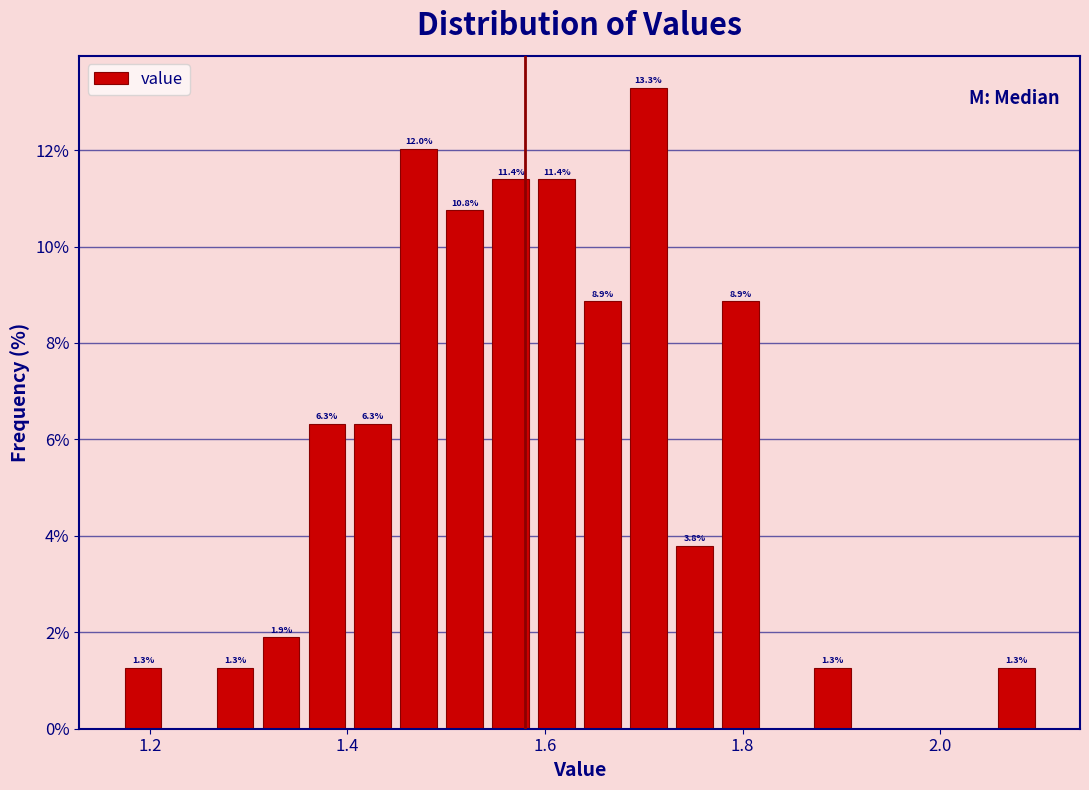

Read against the x-axis, roughly where is the centre of the tallest bar?

1.70